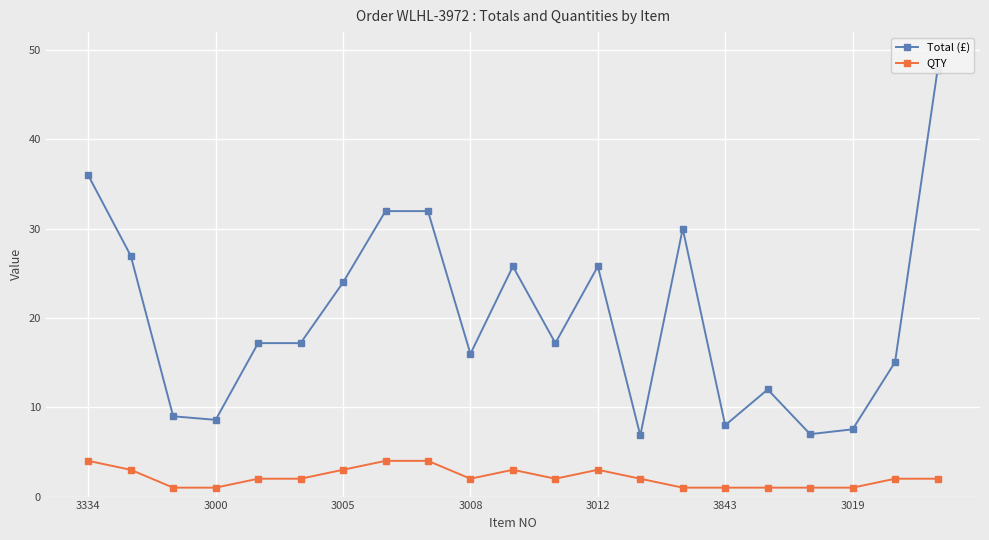

The QTY series shows 1 at 3000. True or false?

True